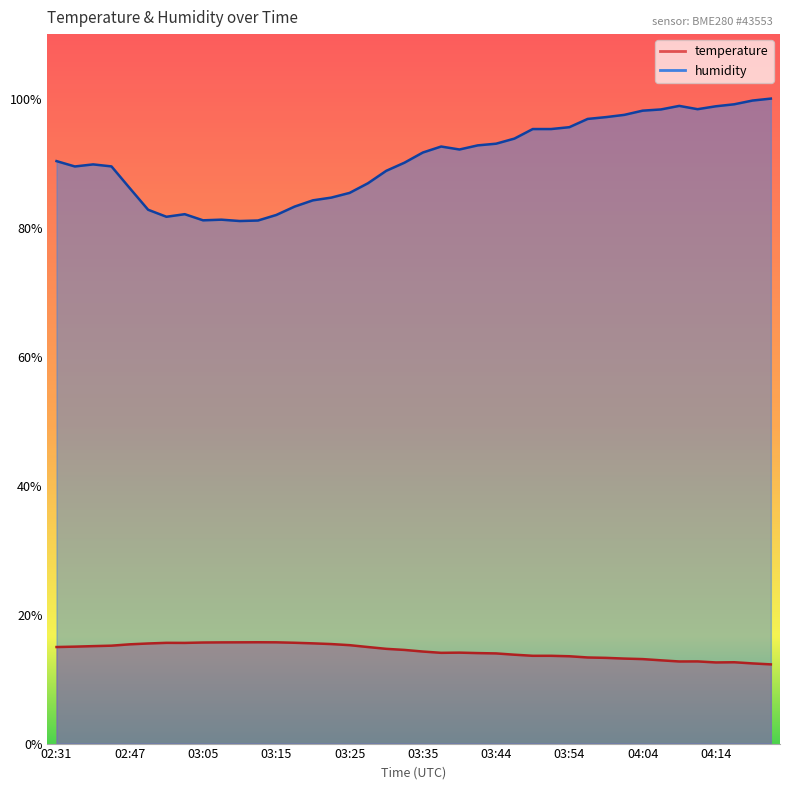

At which label does temperature first exceed 14?

02:31